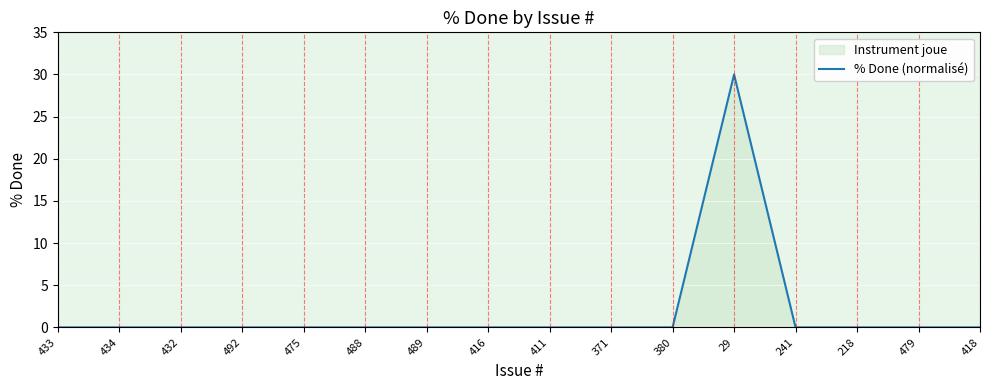

True or false: the data shows 0 at 489.

True